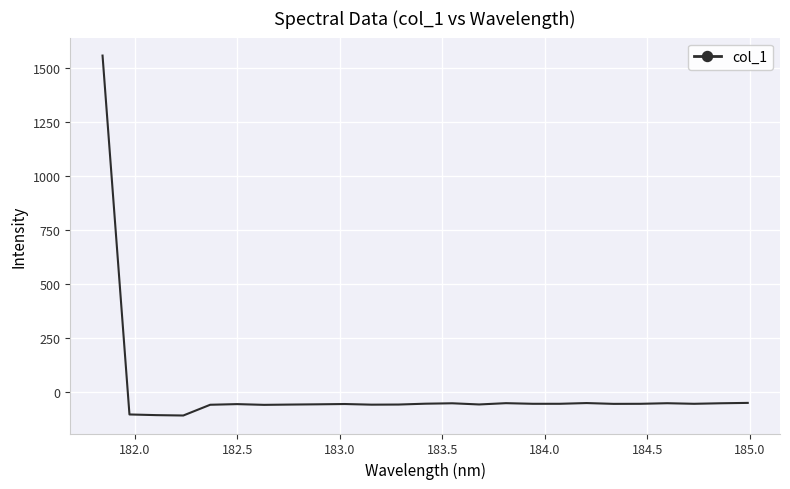

What is the greatest value displayed?

1557.0